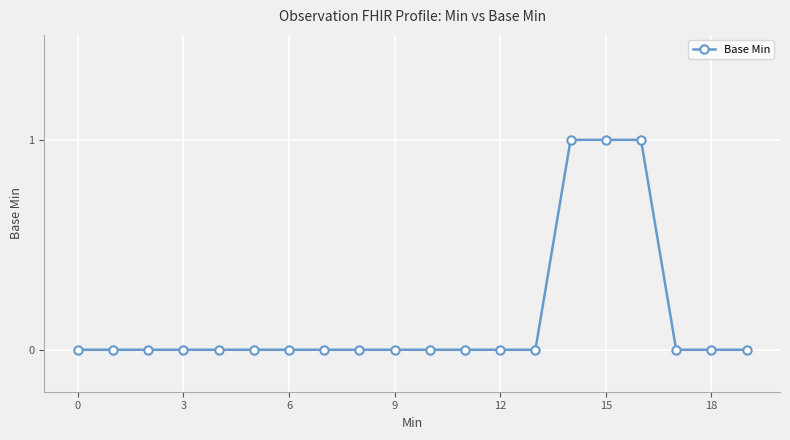

What is the sum of all values?

3